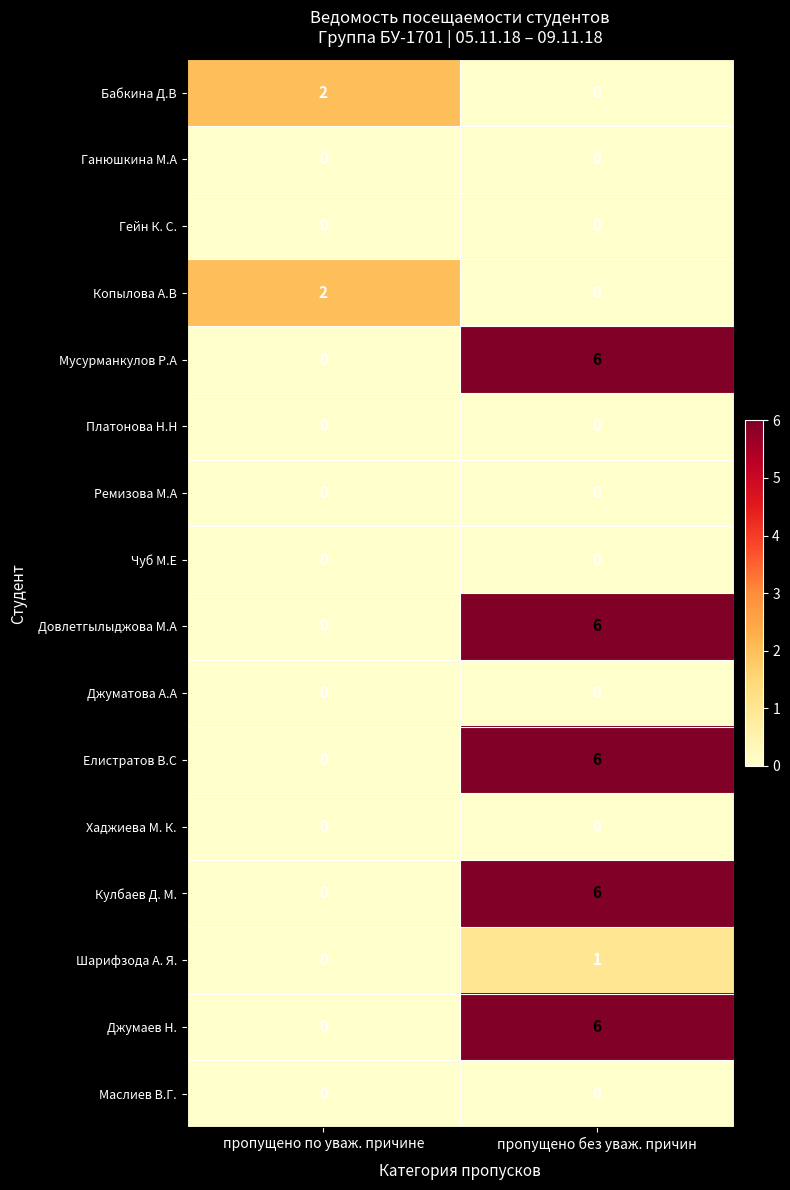

True or false: Бабкина Д.В has a value of 1 at пропущено без уваж. причин.

False